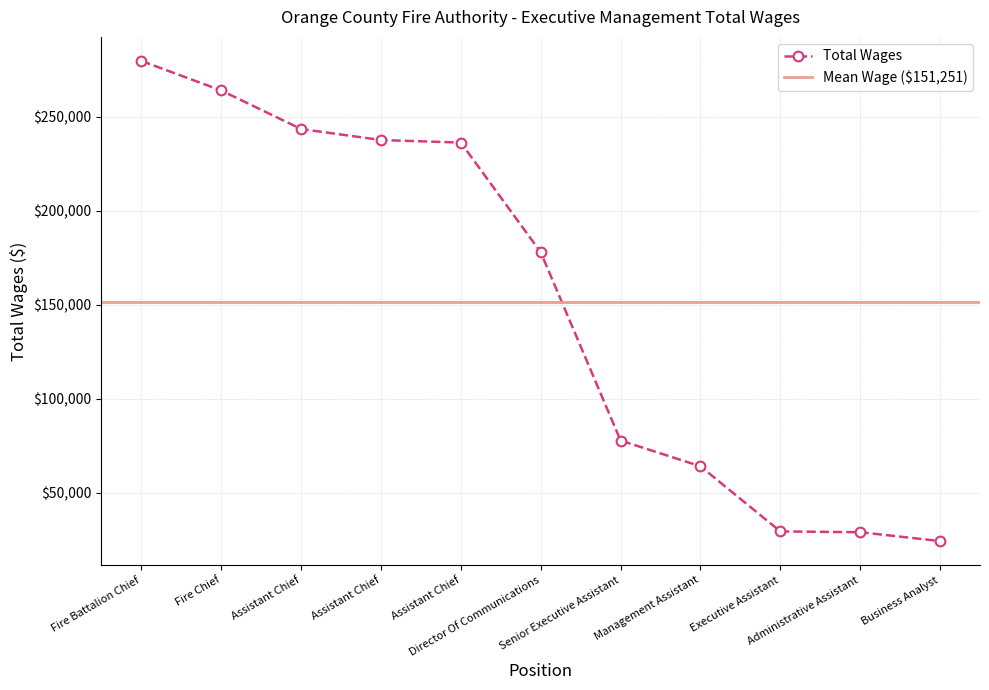

True or false: the data has more than 1 interior local peaks.

False